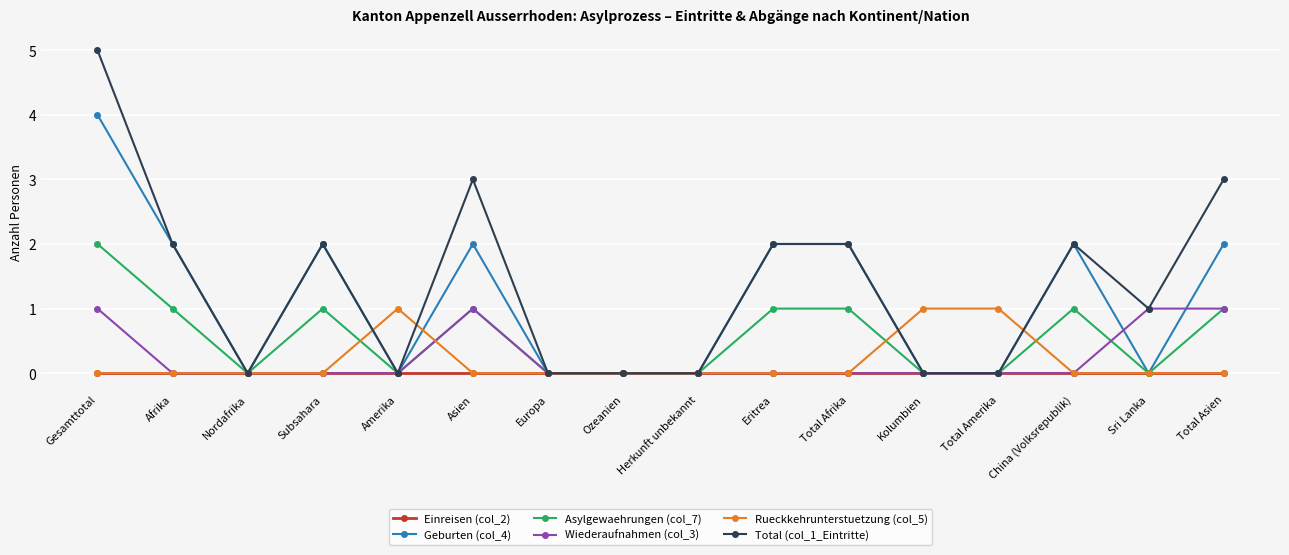

Does the chart display data point markers on the line(s)?

Yes